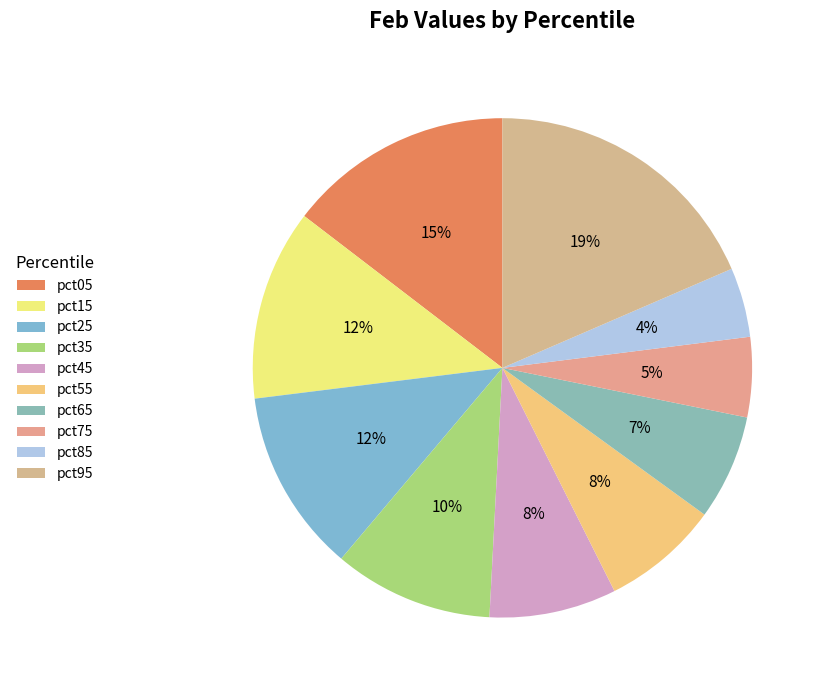

To the nearest percent, what is the difference between the pct05 and pct65 slice percentages?

8%